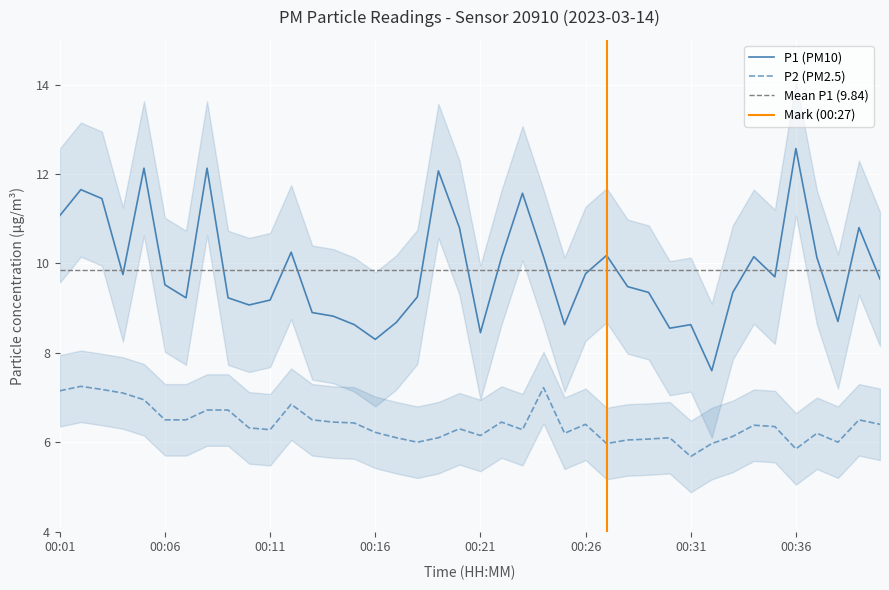

What is the spread (max minus min) of values at 00:10?

2.8